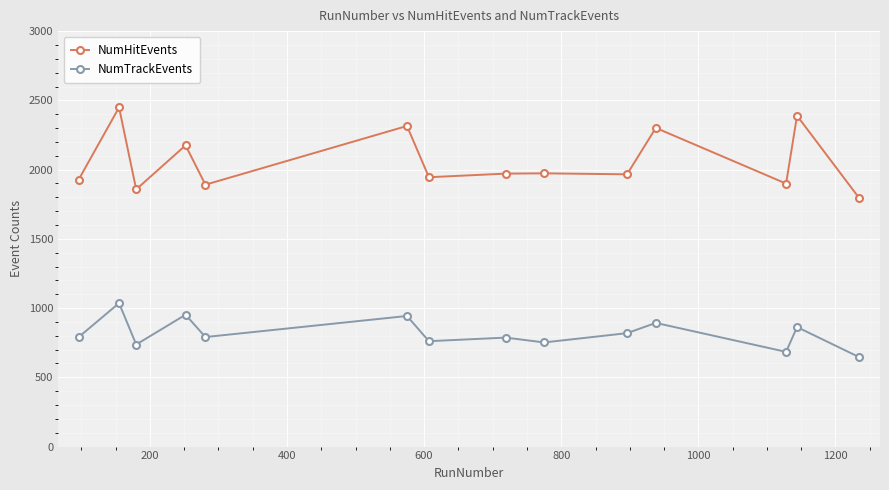

What is the average value of the NumTrackEvents series?

818